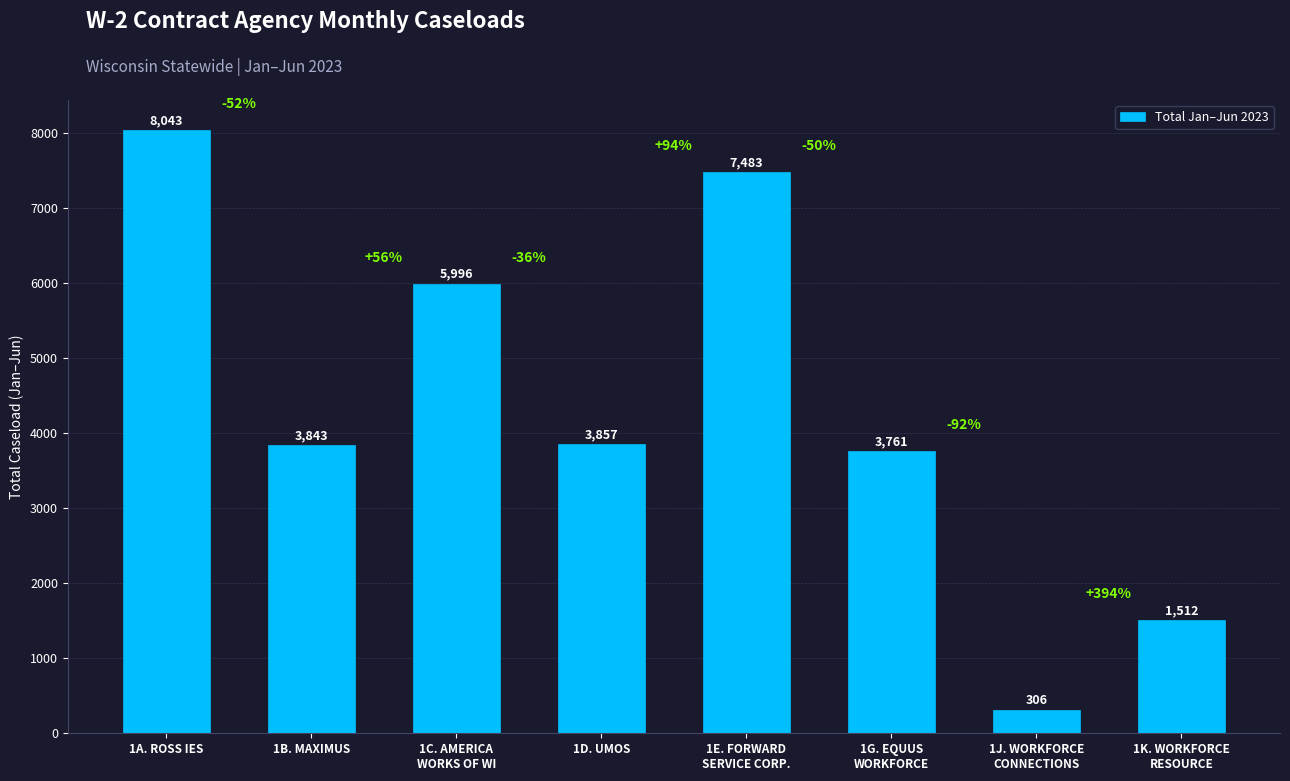

At which label does the data first exceed 3857?

1A. ROSS IES